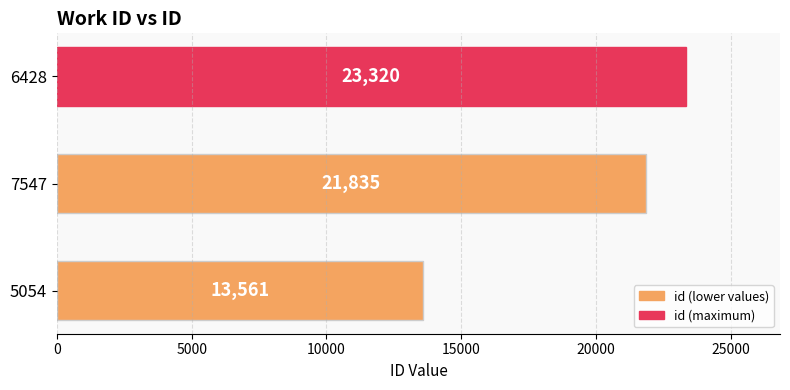

How many bars are there in total?

3